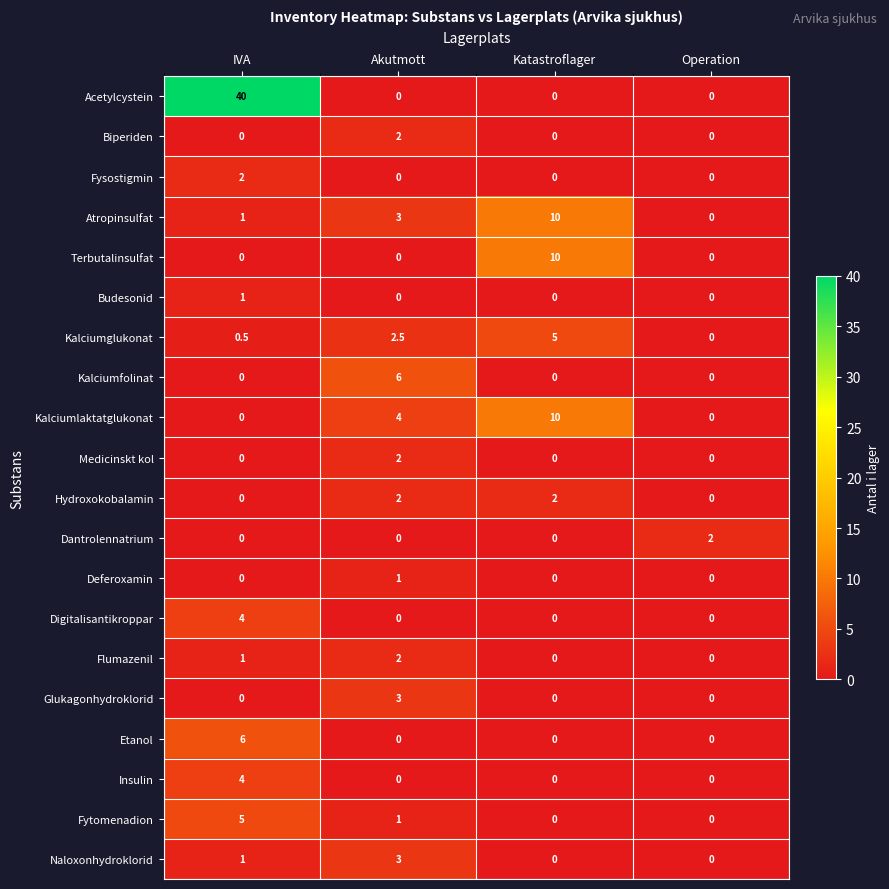

The Glukagonhydroklorid series shows 0.0 at IVA. True or false?

True